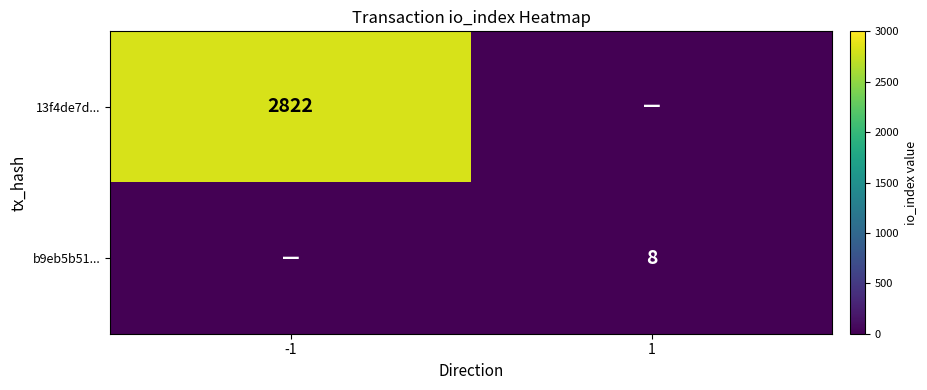

Is the value of b9eb5b51... at 1 greater than the value of 13f4de7d... at -1?

No